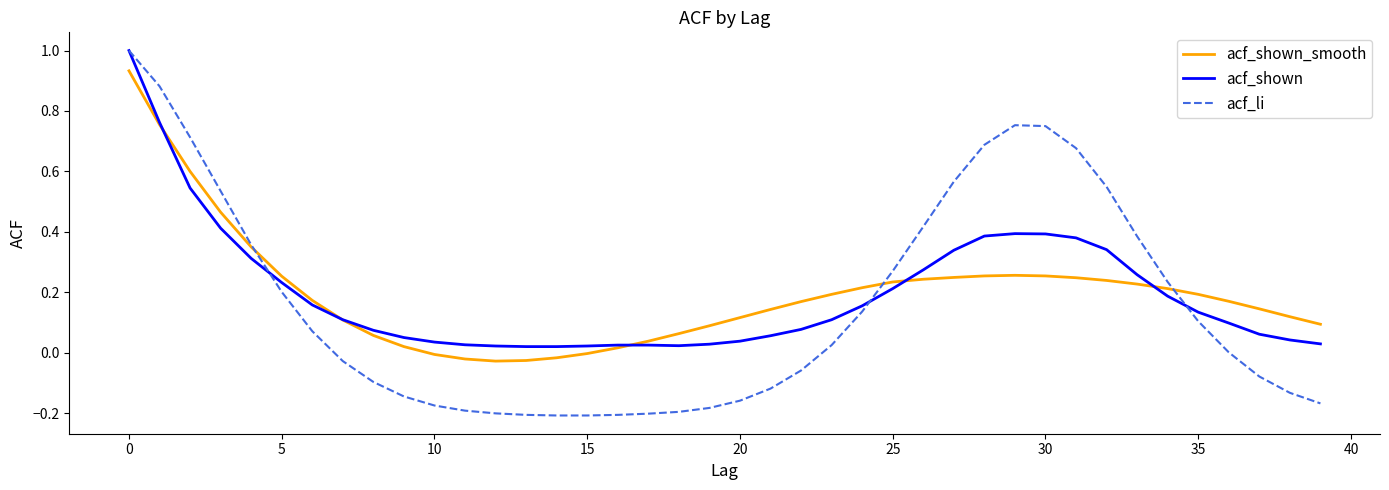

Which series has the largest range (max minus min)?

acf_li